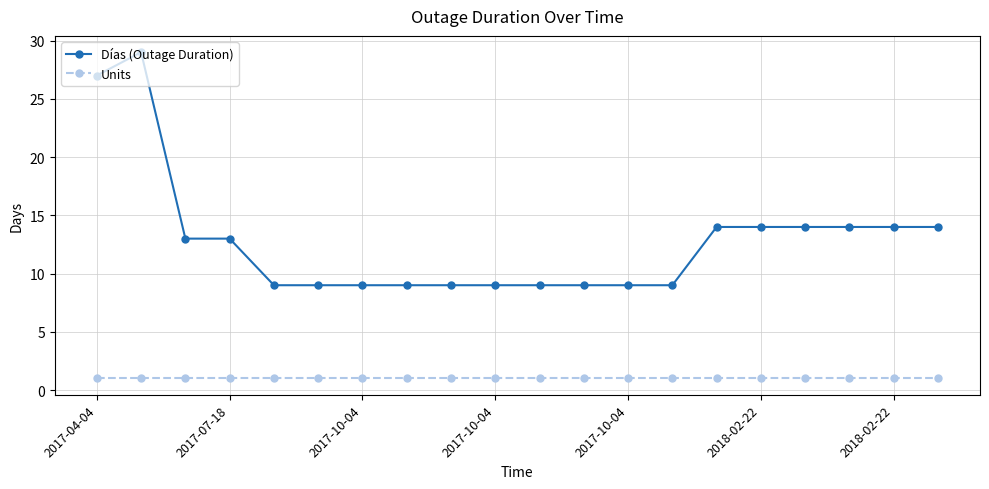

Which series has the largest total across all categories?

Días (Outage Duration)